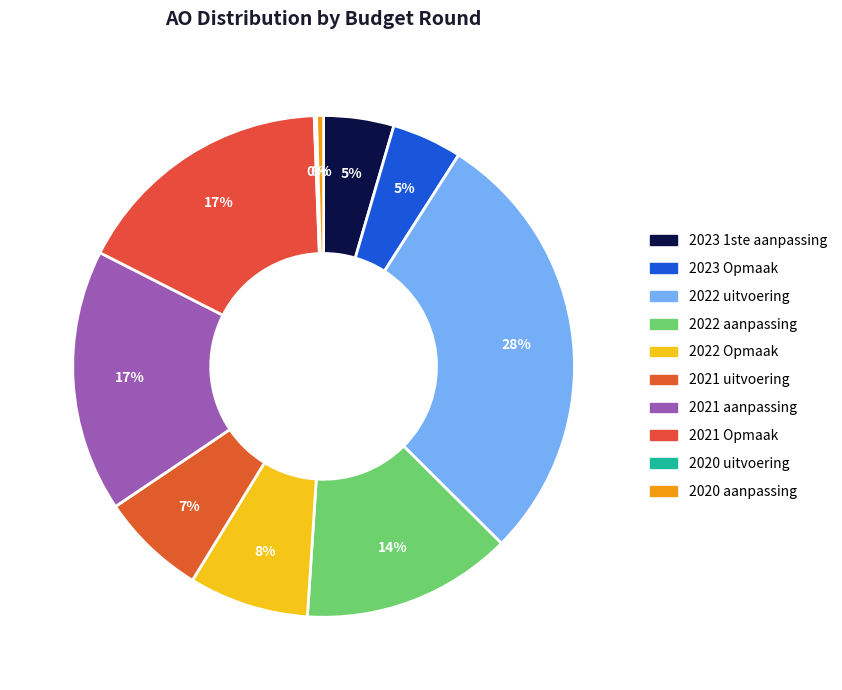

To the nearest percent, what portion does 2021 uitvoering represent?

7%